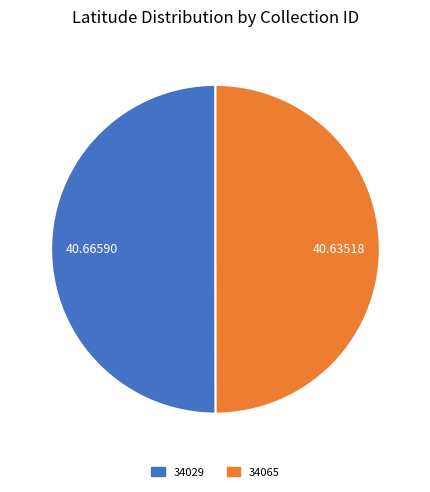

What is the ratio of the value at 34029 to the value at 34065?

1.0